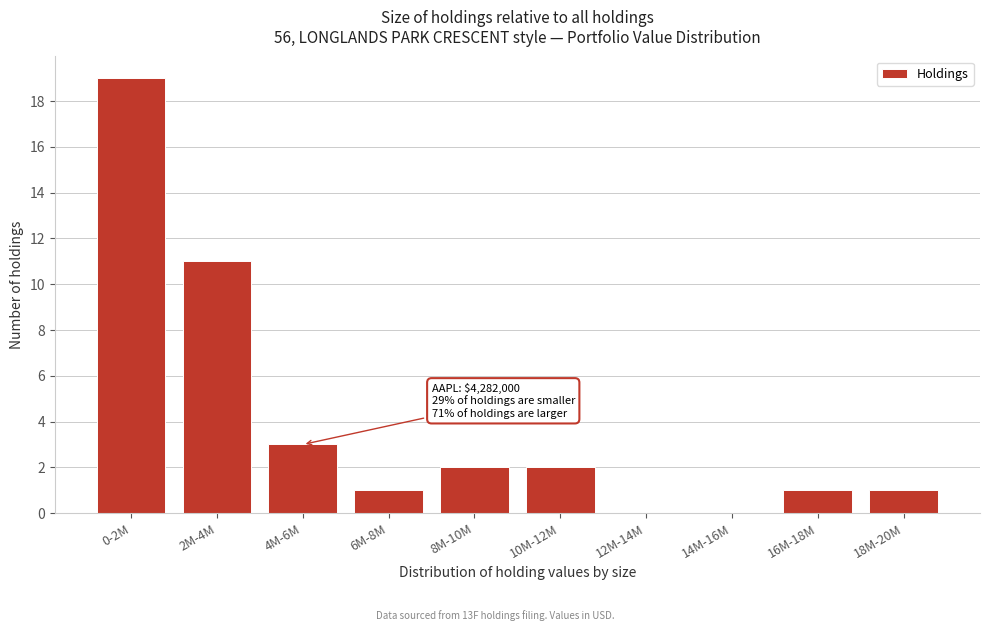

Reading left to right, extract all data points from this chart.

0-2M=19	2M-4M=11	4M-6M=3	6M-8M=1	8M-10M=2	10M-12M=2	12M-14M=0	14M-16M=0	16M-18M=1	18M-20M=1